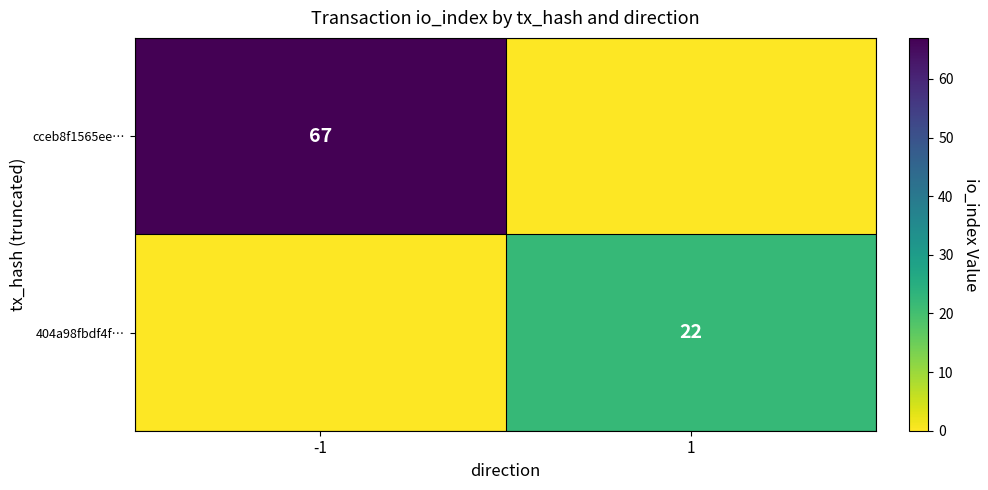

True or false: cceb8f1565ee… has a value of 67 at -1.

True